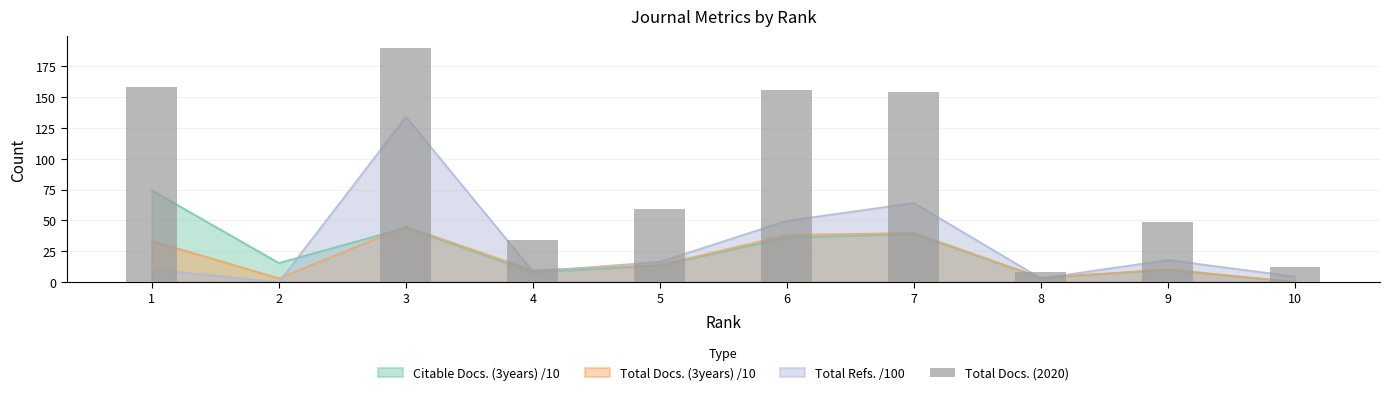

What is the difference between the maximum and minimum values?

190